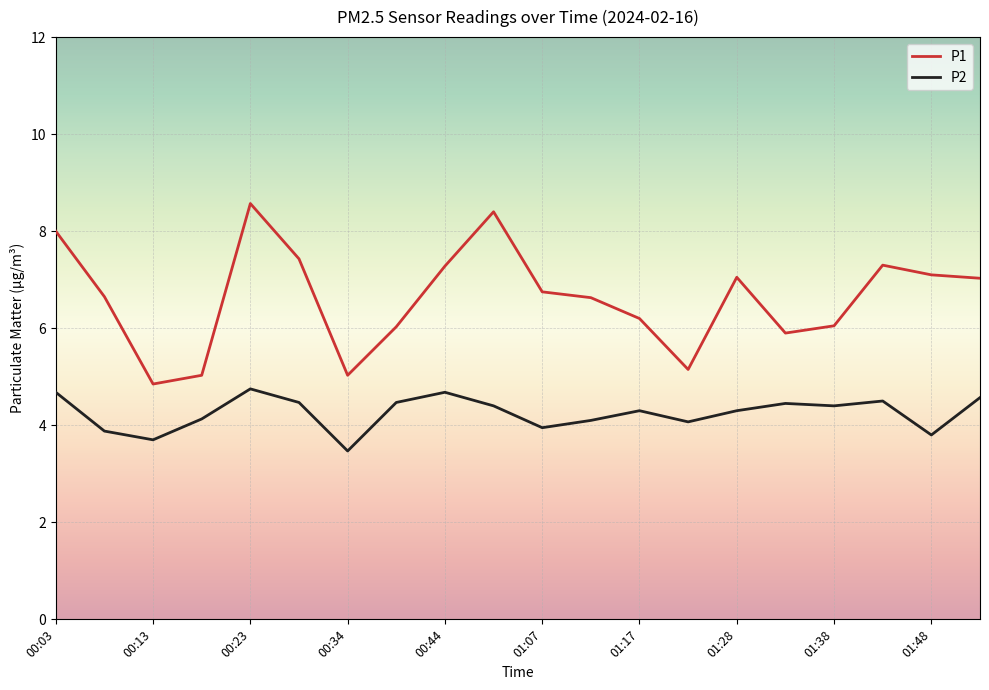

Which series has the largest total across all categories?

P1